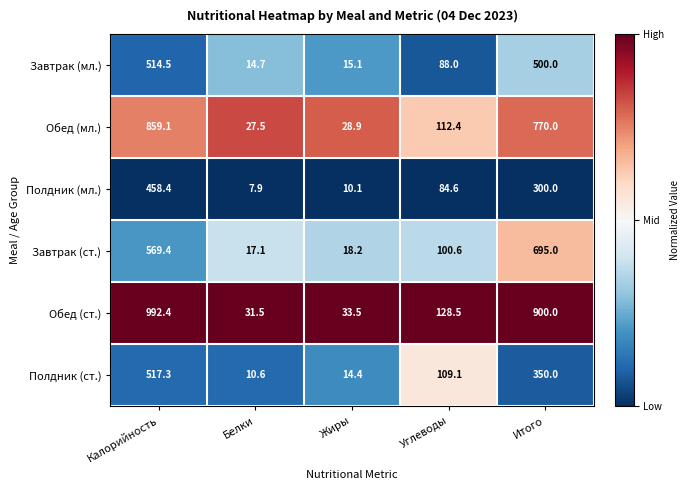

Rank the series by their maximum value, from lowest to highest.

Полдник (мл.), Завтрак (мл.), Полдник (ст.), Завтрак (ст.), Обед (мл.), Обед (ст.)